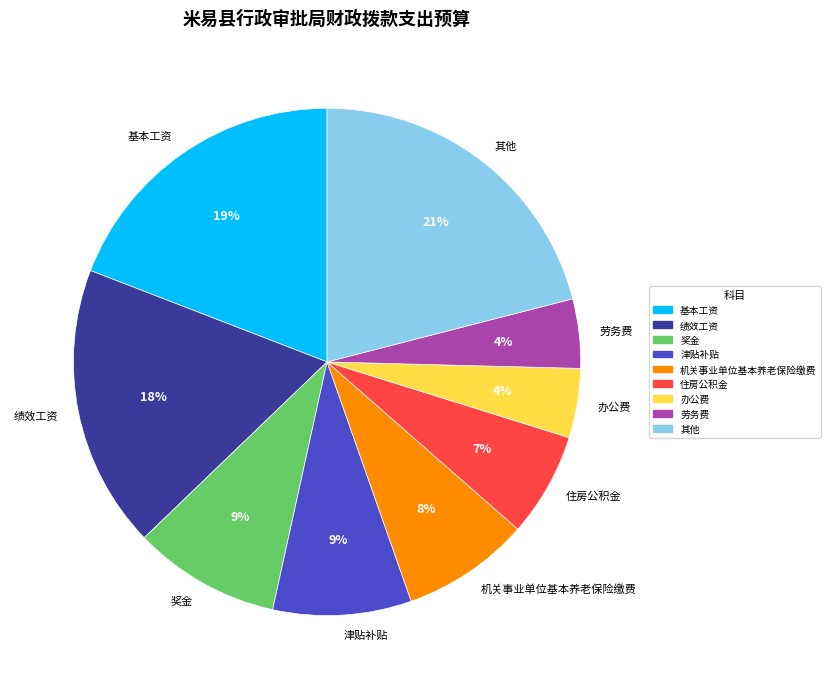

Do 奖金 and 绩效工资 together represent more than half of the pie?

No